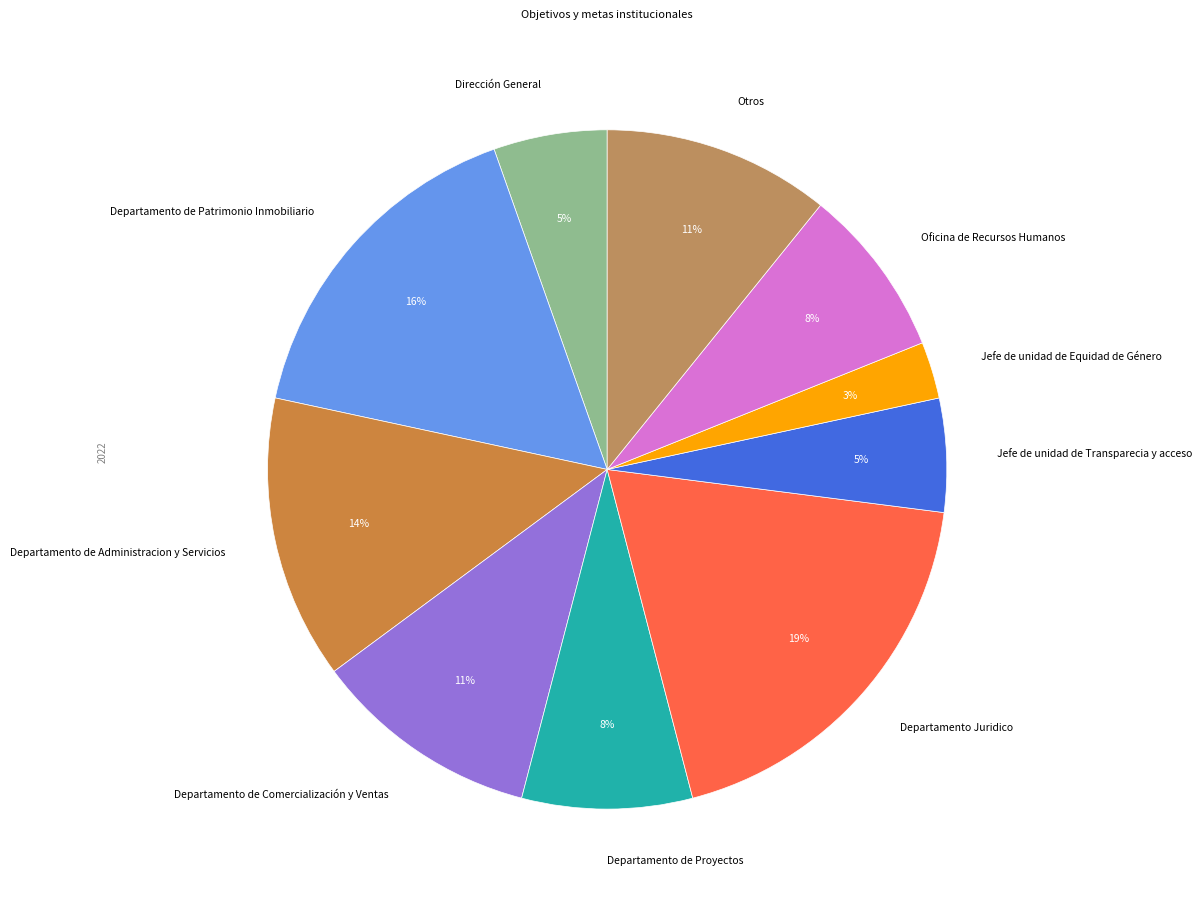

Combined, do Jefe de unidad de Equidad de Género and Departamento Juridico account for over 50%?

No